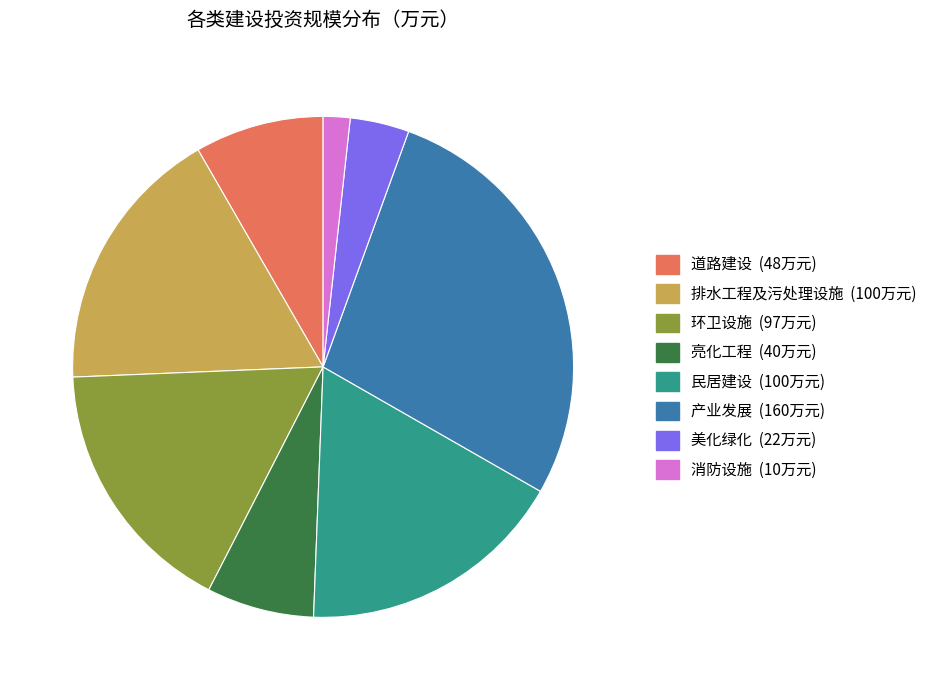

How many slices are in this pie chart?

8